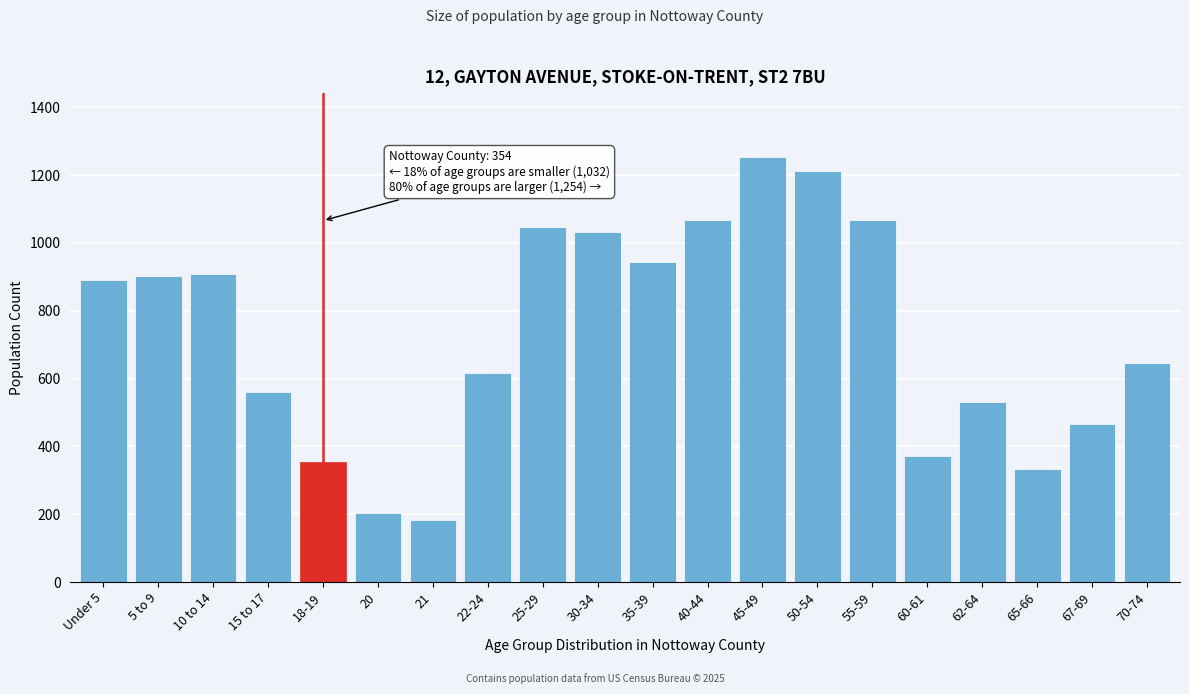

What is the change in value from 21 to 67-69?

+283